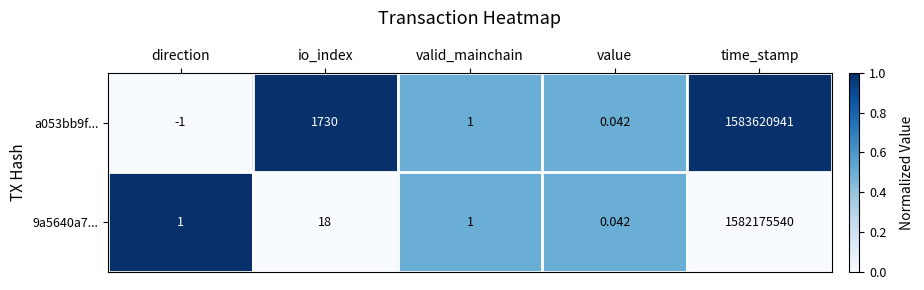

At which category is the sum across all series the highest?

time_stamp